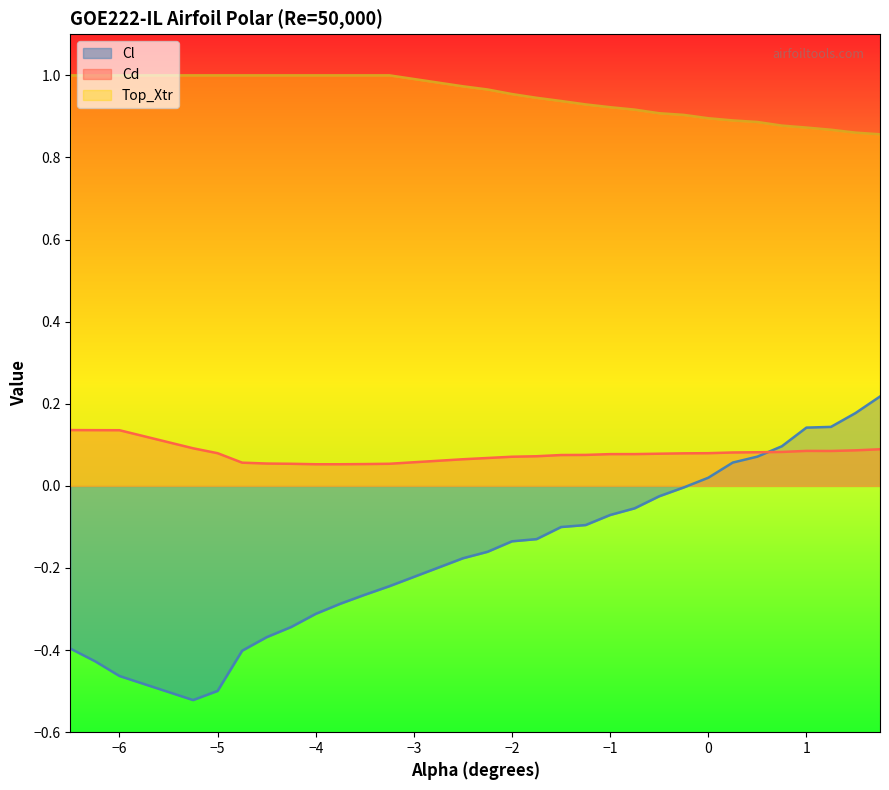

Which series has the largest total across all categories?

Top_Xtr